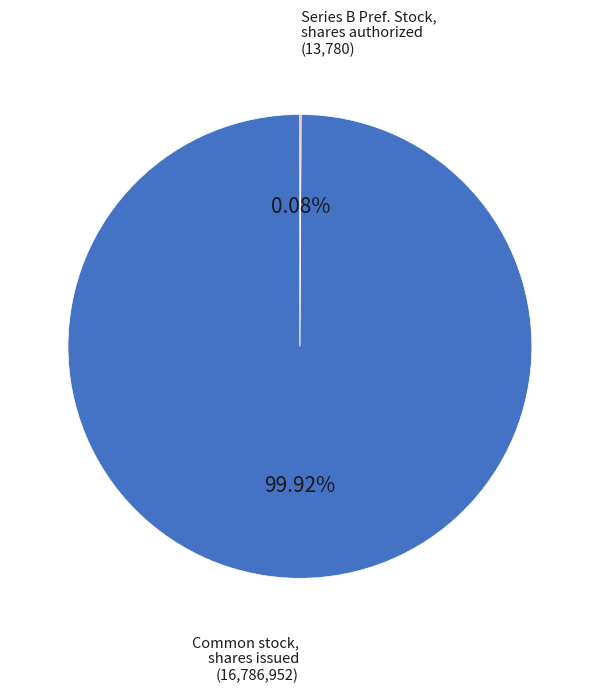

Is there a majority slice in this chart?

Yes